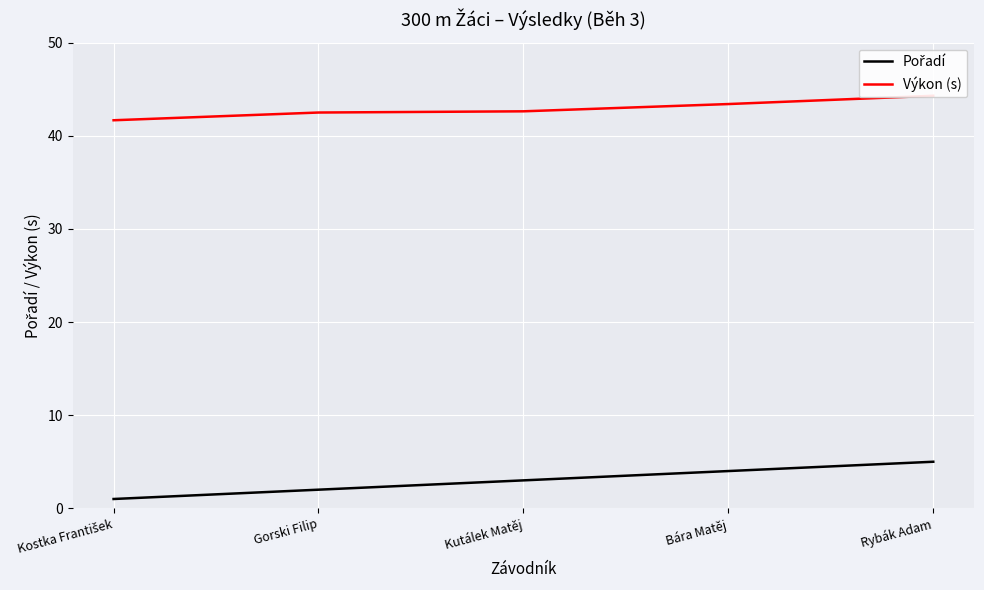

Rank the categories by Pořadí value from highest to lowest.

Rybák Adam, Bára Matěj, Kutálek Matěj, Gorski Filip, Kostka František